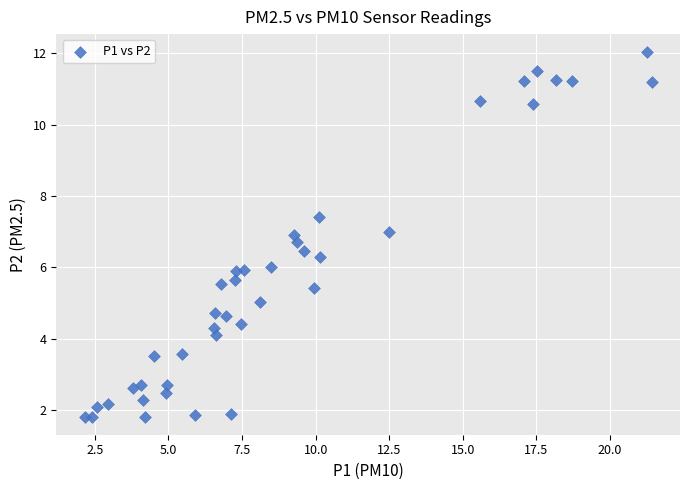

What is the range of X values (max minus min)?

19.3